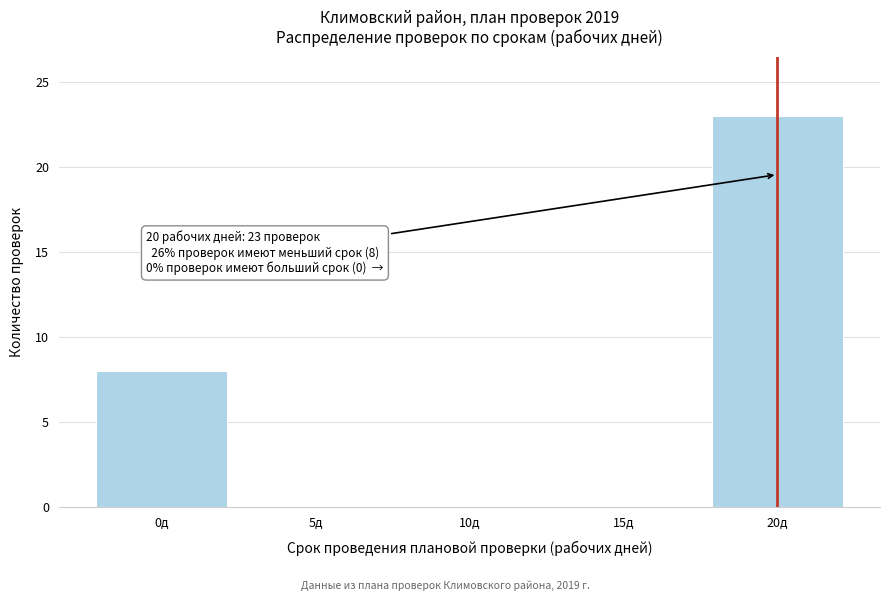

Reading left to right, extract all data points from this chart.

0д=8	5д=0	10д=0	15д=0	20д=23